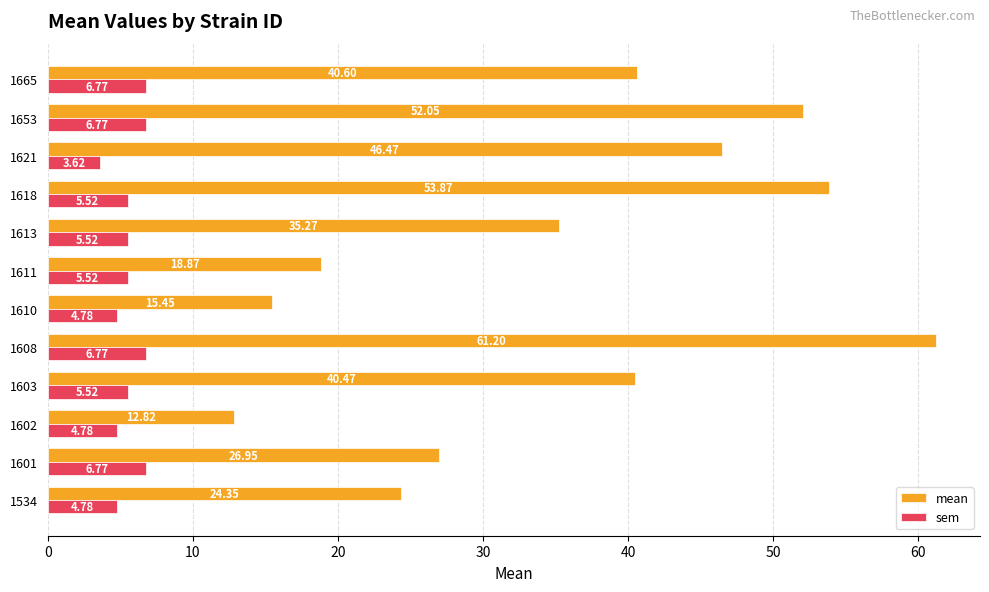

What is the minimum value for sem?

3.6